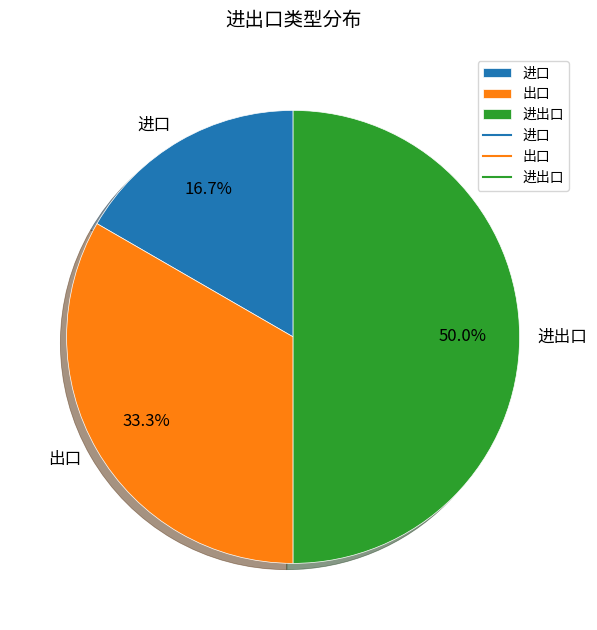

What portion of the pie excludes 进口?

83.3%